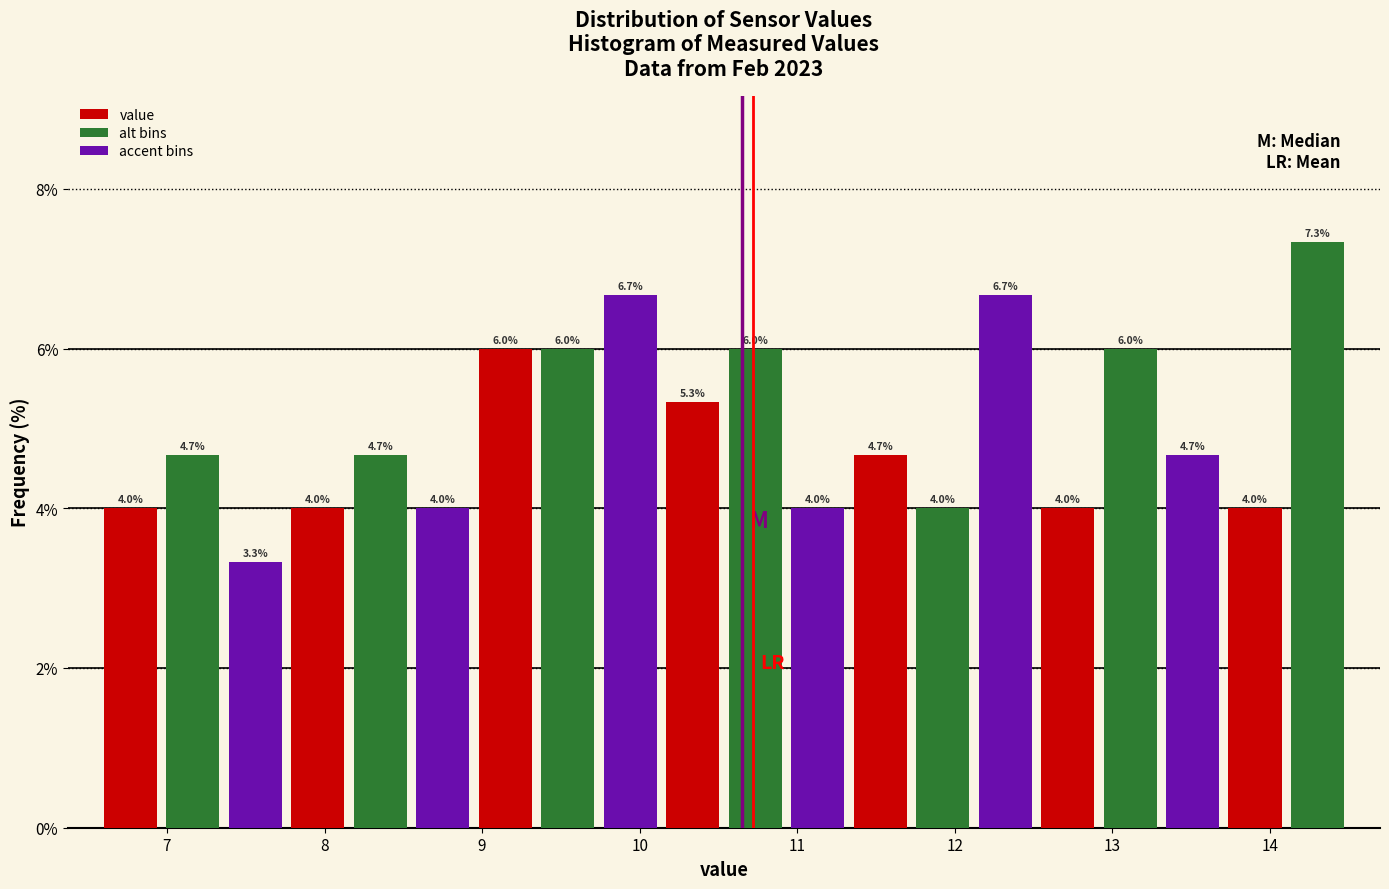

Read against the x-axis, roughly where is the centre of the tallest bar?

14.3